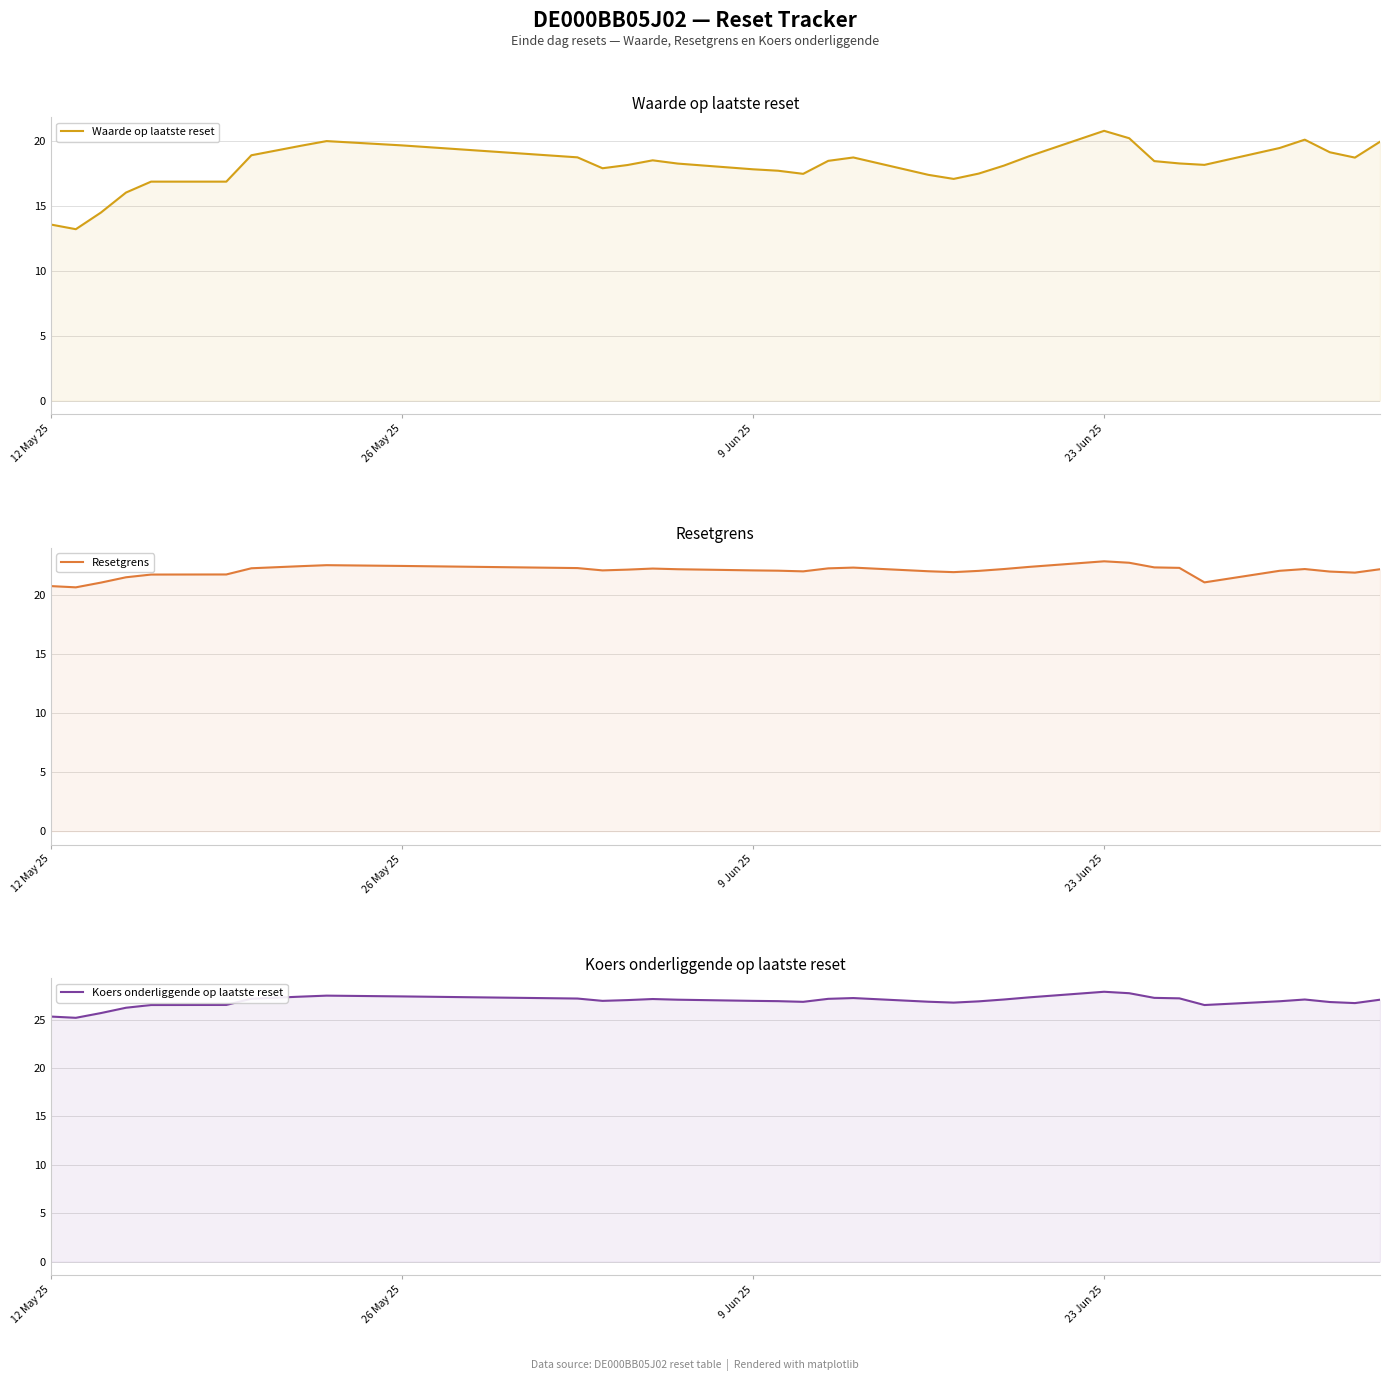

What is the average value of the Waarde op laatste reset series?

18.1